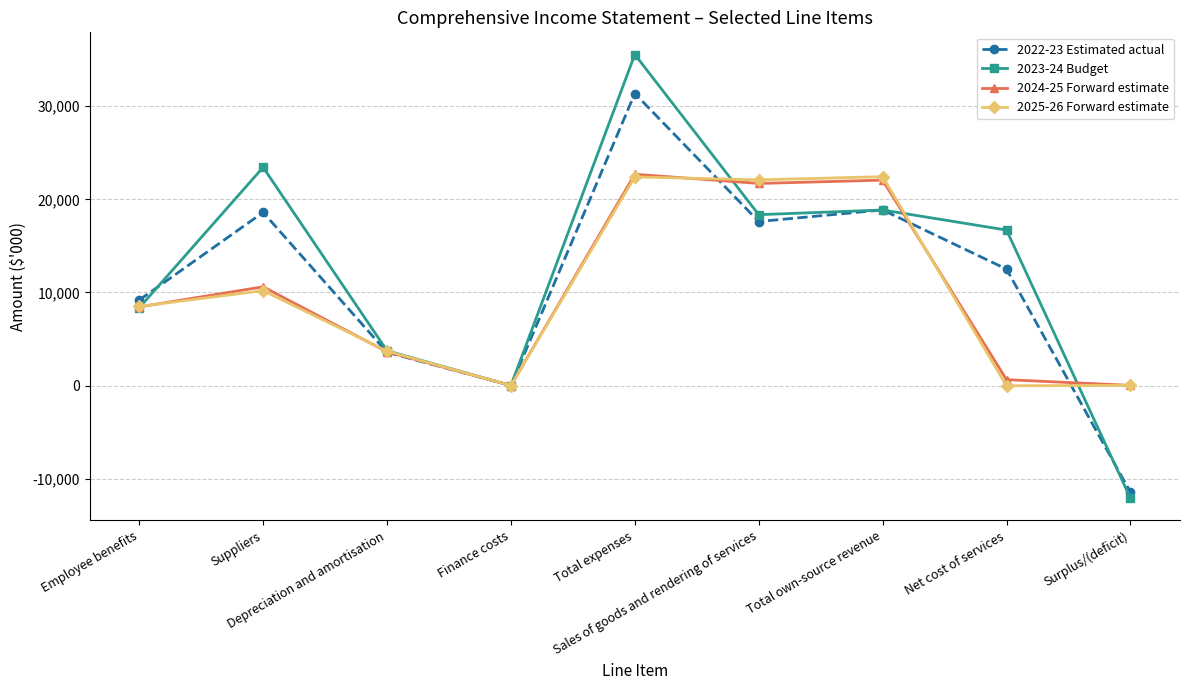

How many values in the 2025-26 Forward estimate series are below 8502?

4